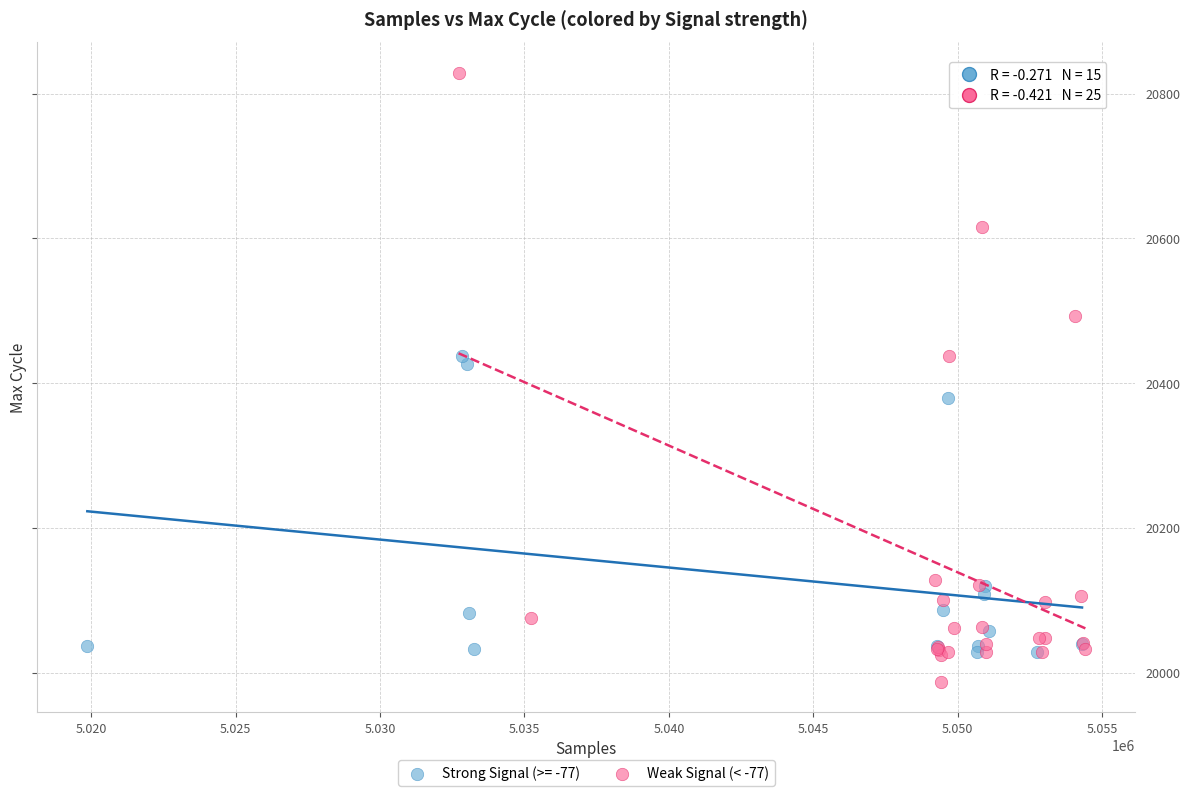

Which series has the largest Y range (max minus min)?

Weak Signal (< -77)